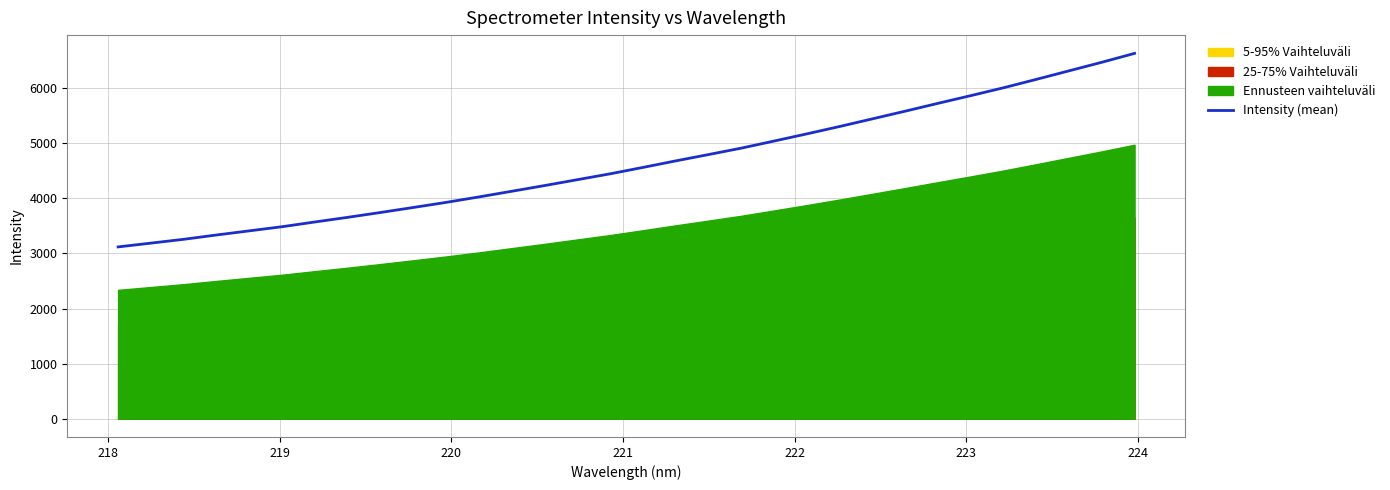

What is the maximum value for Intensity (mean)?

6633.4